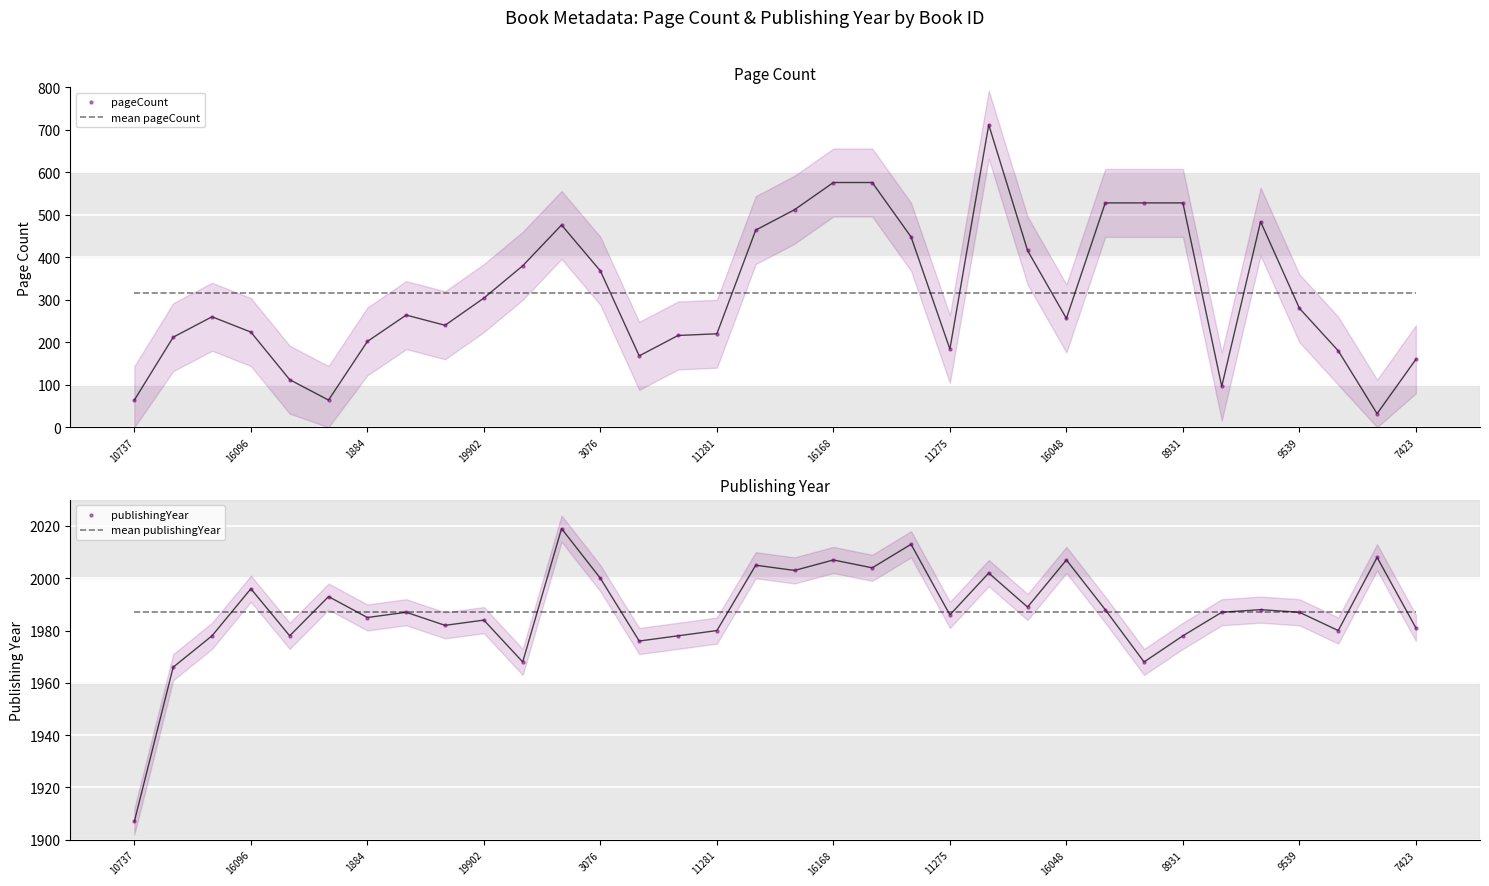

Is the value of mean pageCount at 16168 greater than the value of publishingYear at 26?

No